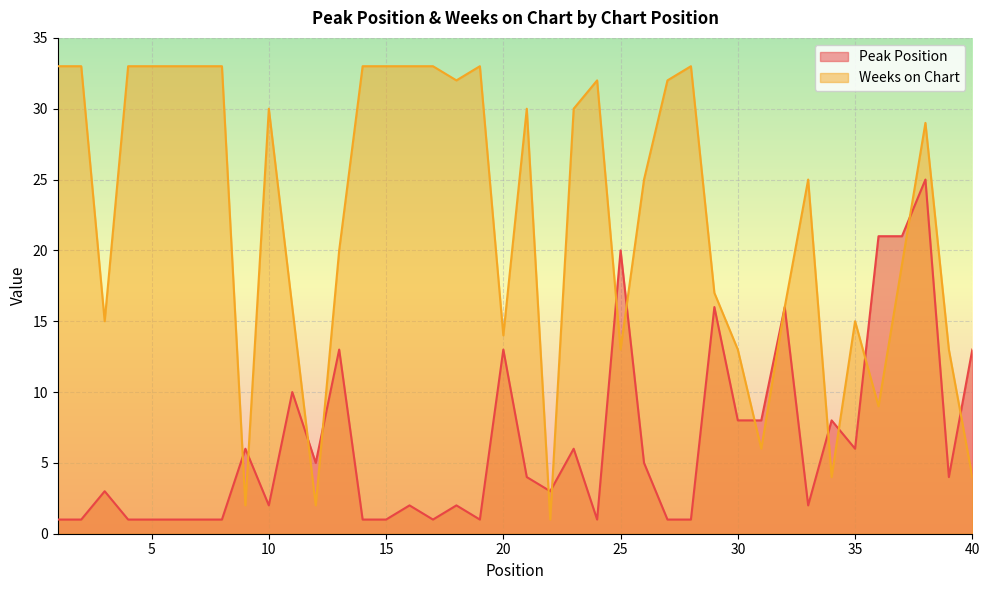

How many values in the Peak Position series exceed 4?

18